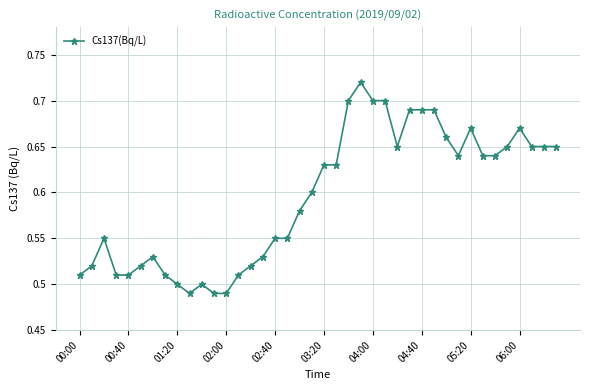

What is the sum of all values?

23.8